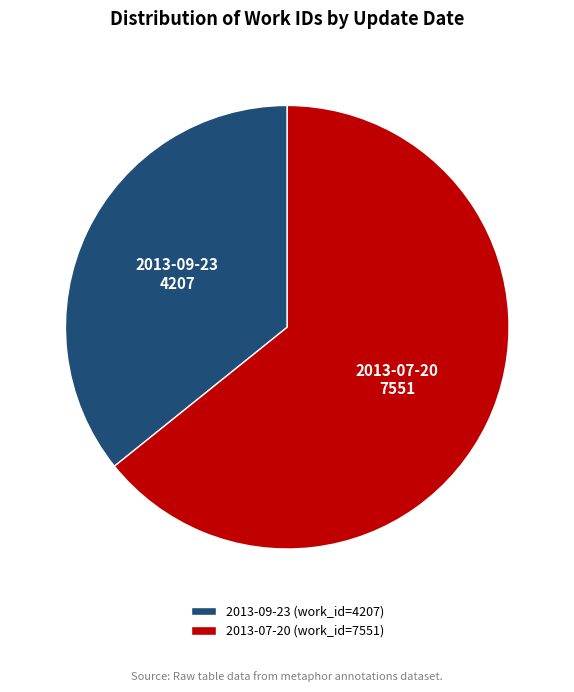

Approximately how many times larger is the value at 2013-07-20 compared to 2013-09-23?

1.8